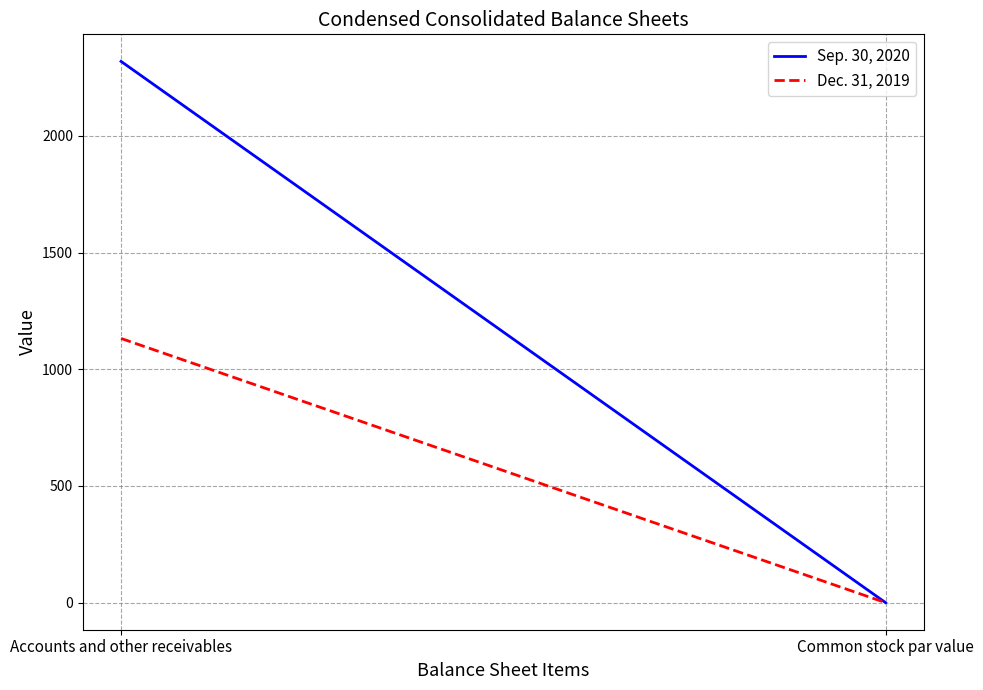

Which category has the highest value across all series?

Accounts and other receivables